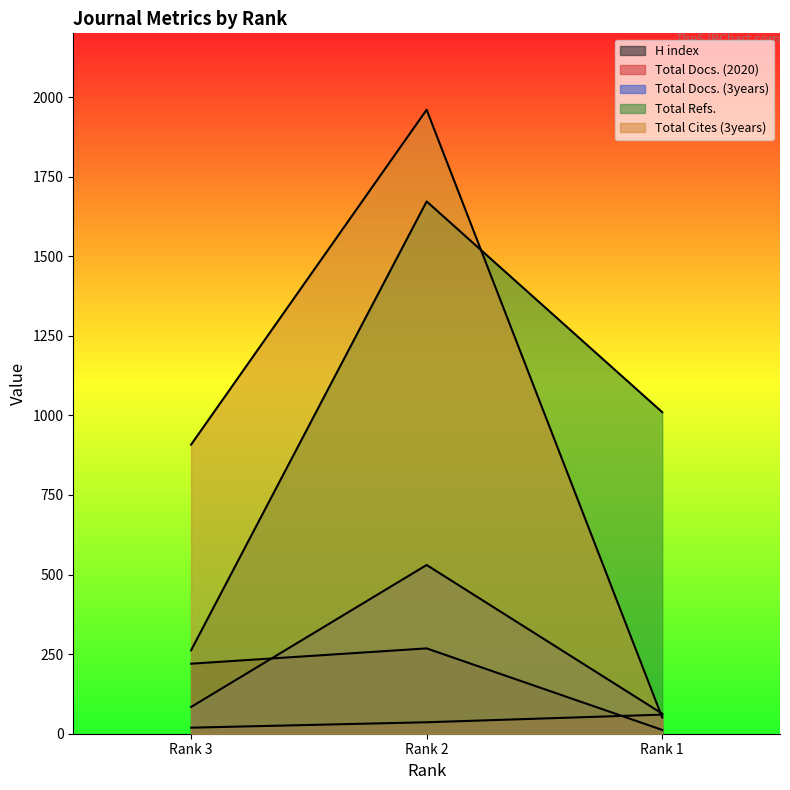

Where does the Total Docs. (2020) series first go above 36?

Rank 1